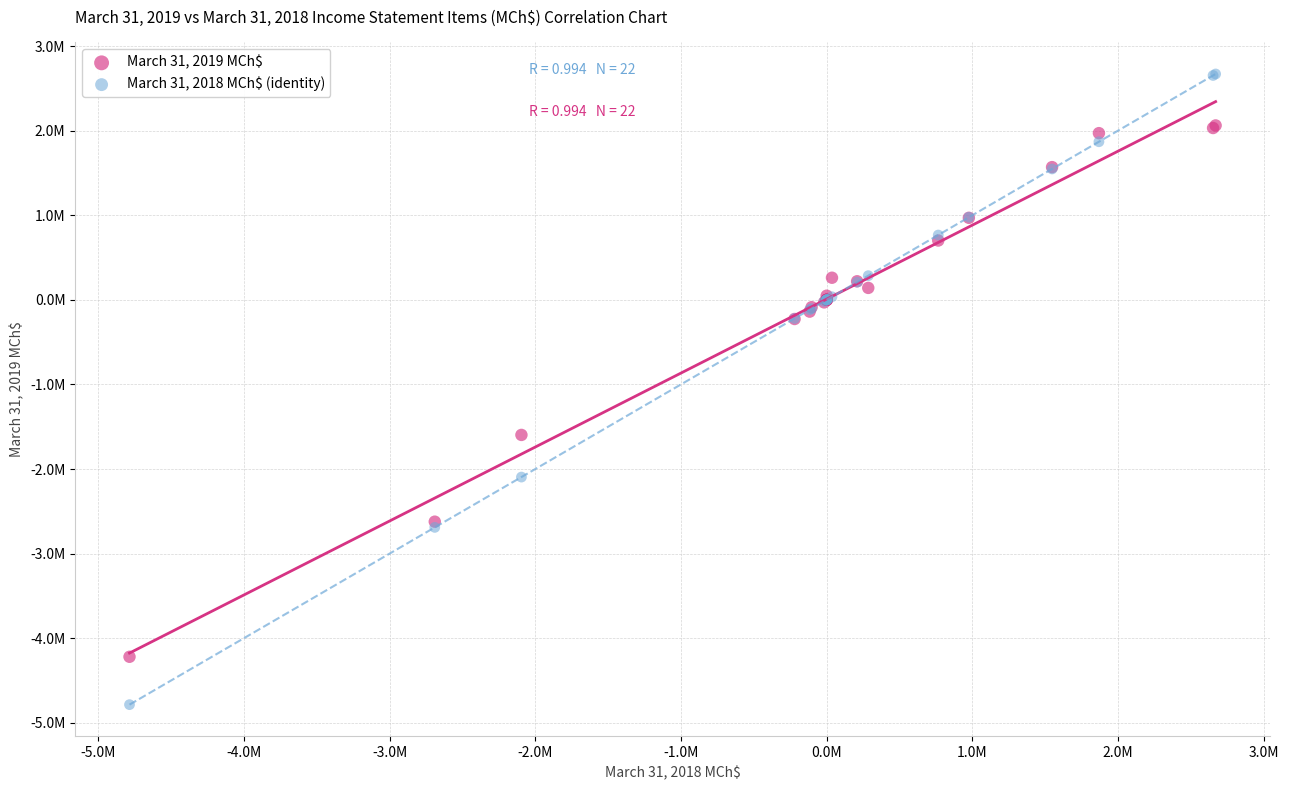

What are all the series names shown in the legend?

March 31, 2019 MCh$, March 31, 2018 MCh$ (identity)